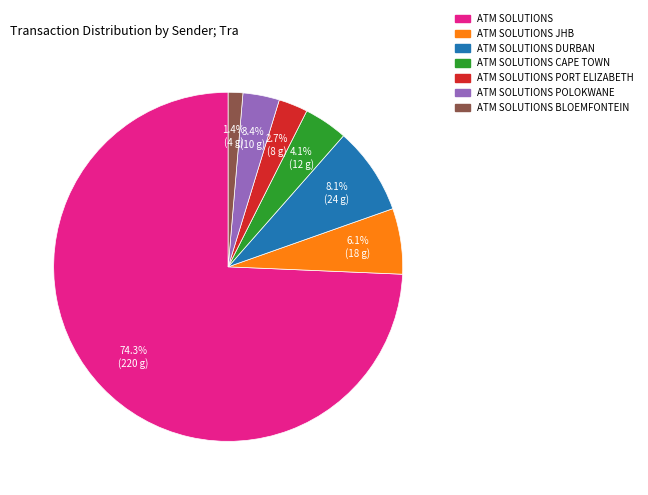

To the nearest percent, what is the average slice percentage?

14%